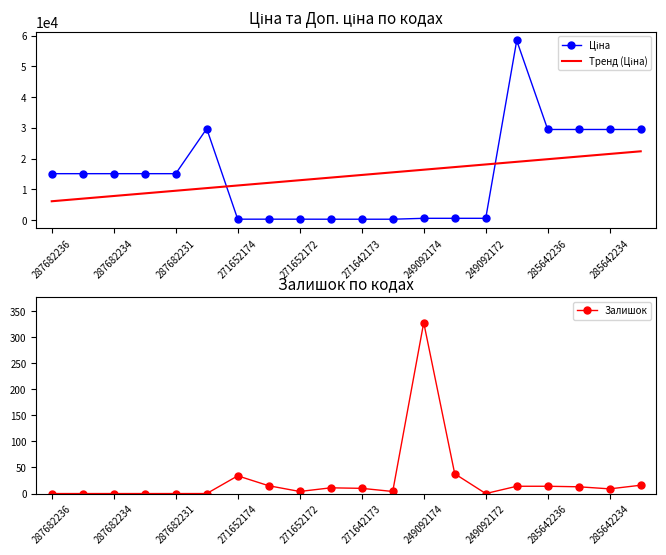

At which label does Залишок first exceed 10?

271652174